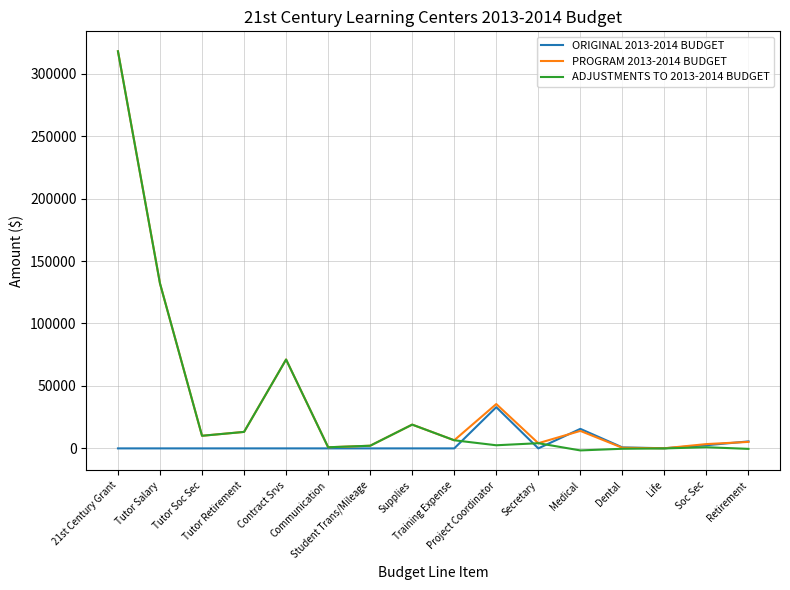

What is the highest value of the PROGRAM 2013-2014 BUDGET series?

317915.0